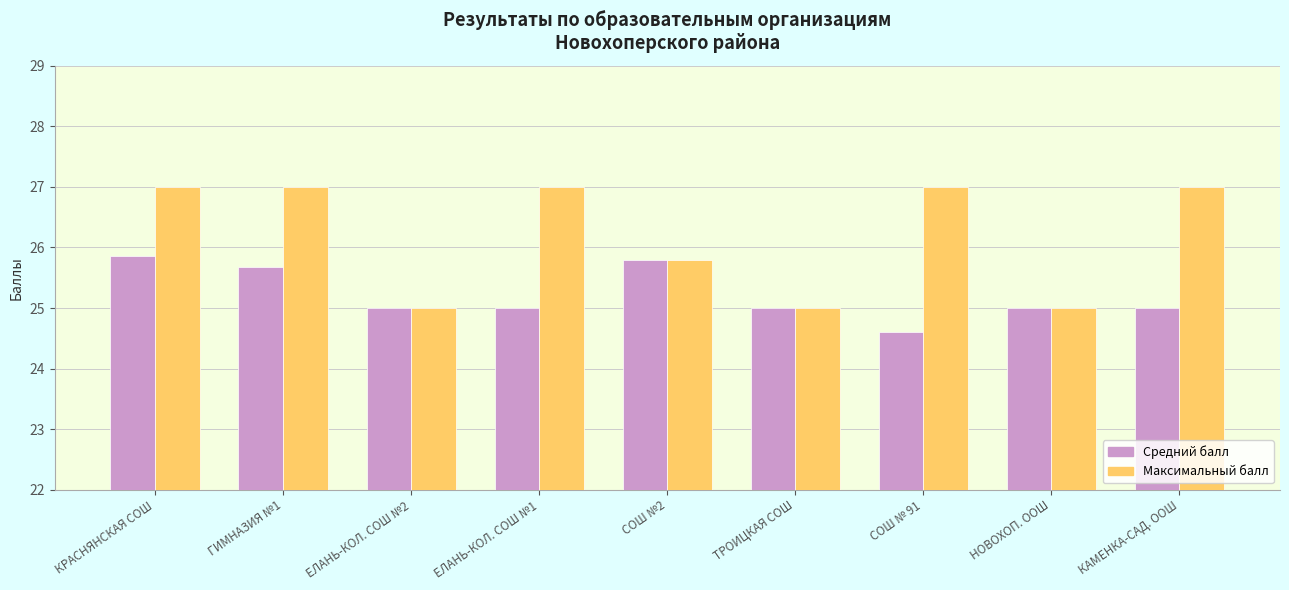

How many bars are there in total?

18